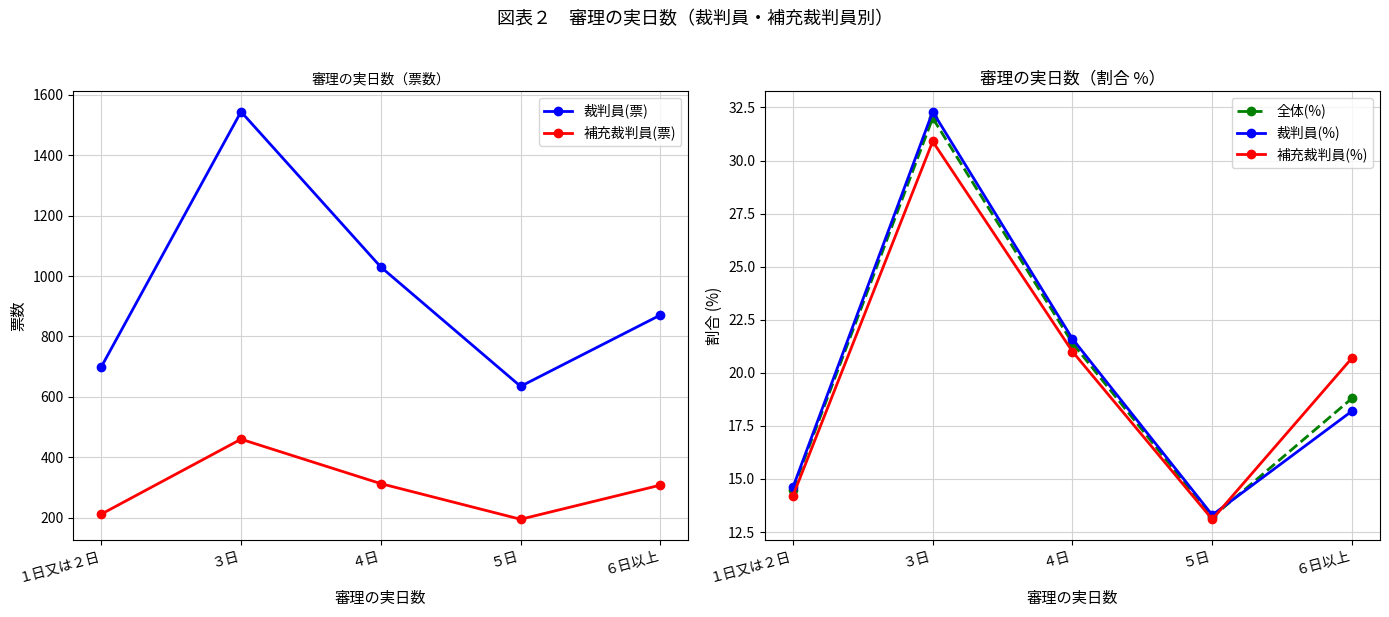

Which series has the largest range (max minus min)?

裁判員(票)